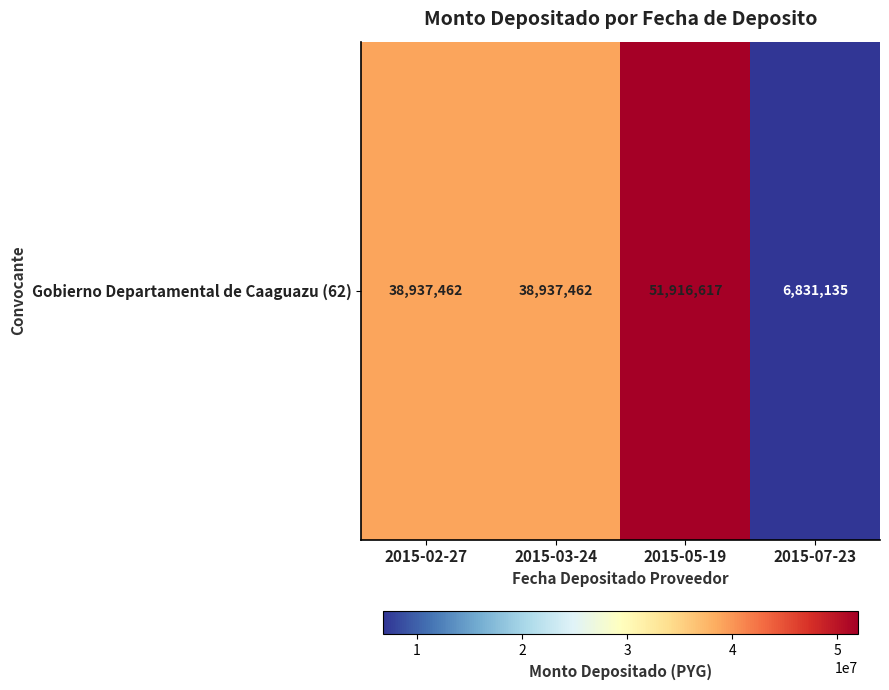

List the labels in order of value, largest first.

2015-05-19, 2015-02-27, 2015-03-24, 2015-07-23